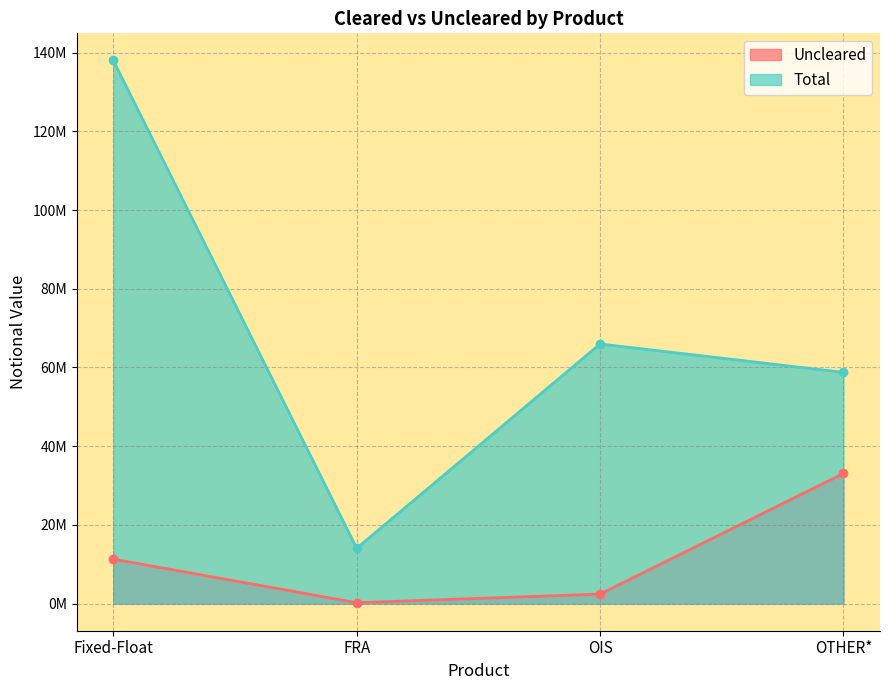

At which label does Uncleared reach its minimum?

FRA